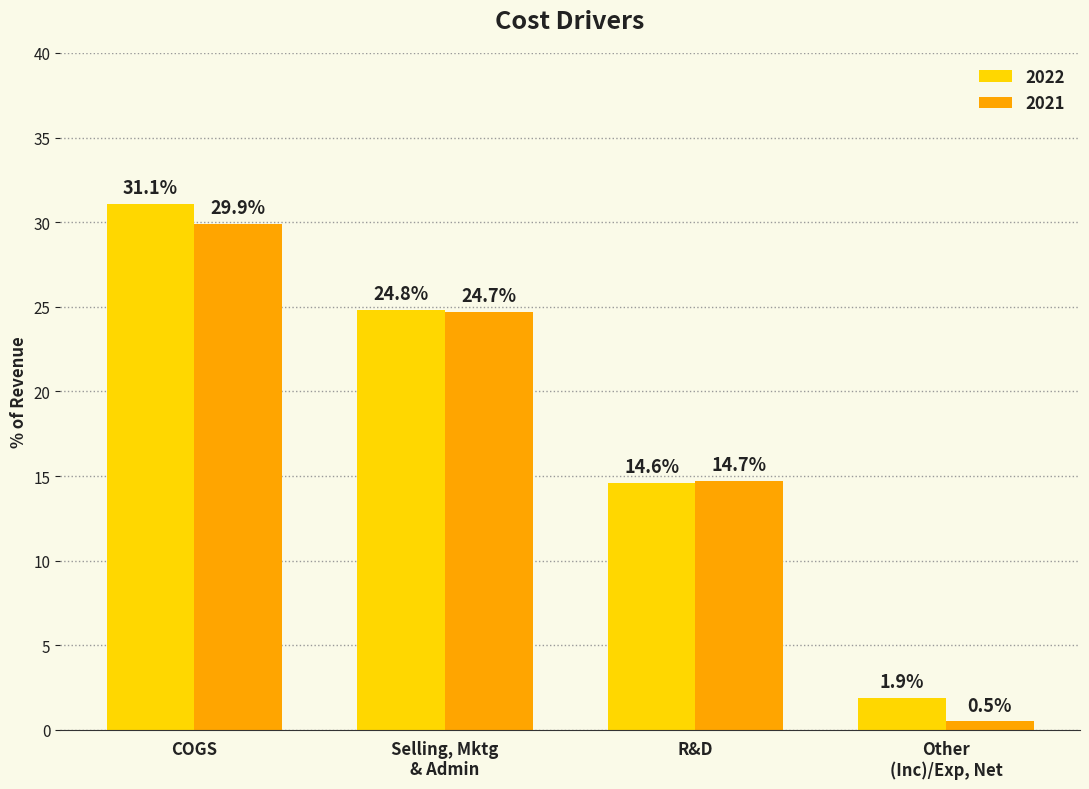

Does the chart contain any negative values?

No